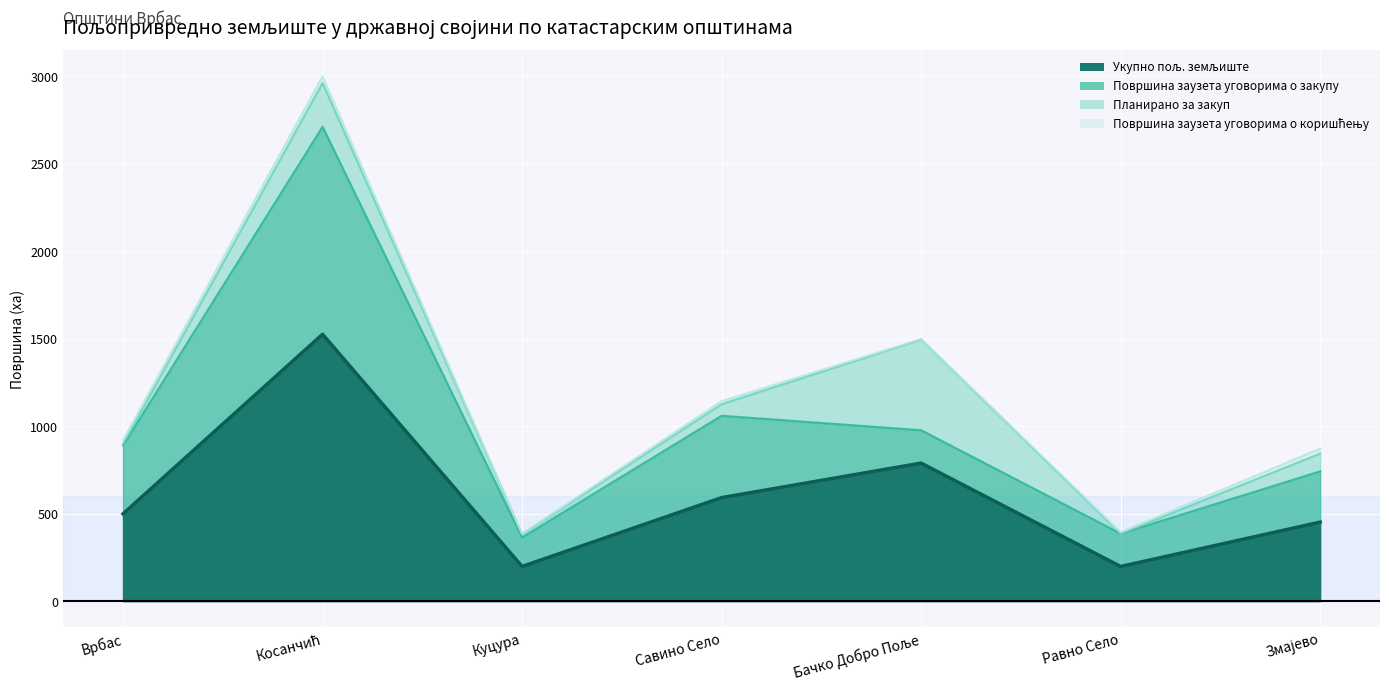

What is the sum of the Површина заузета уговорима о коришћењу values at Змајево and Бачко Добро Поље?

31.0